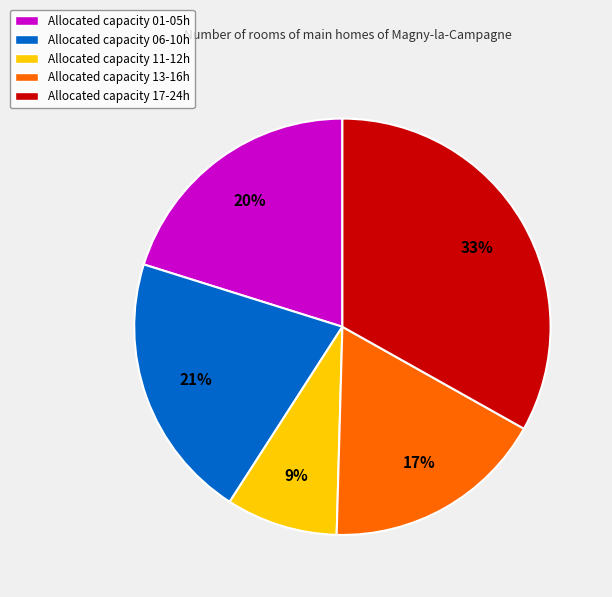

True or false: Allocated capacity 17-24h accounts for 33% of the total.

True